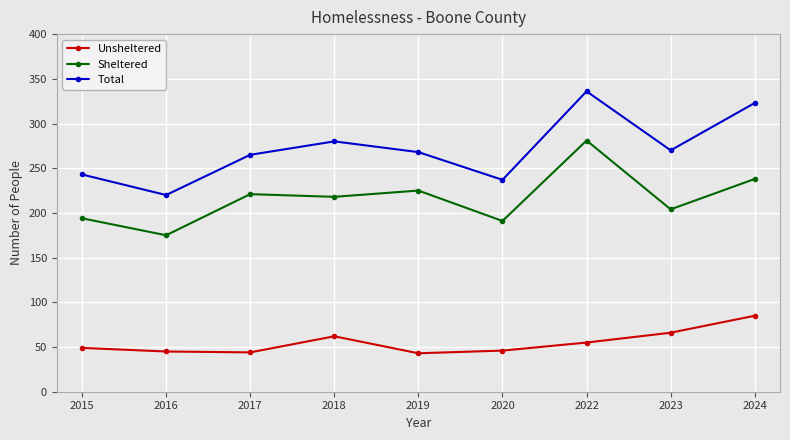

The Unsheltered series shows 21 at 2015. True or false?

False